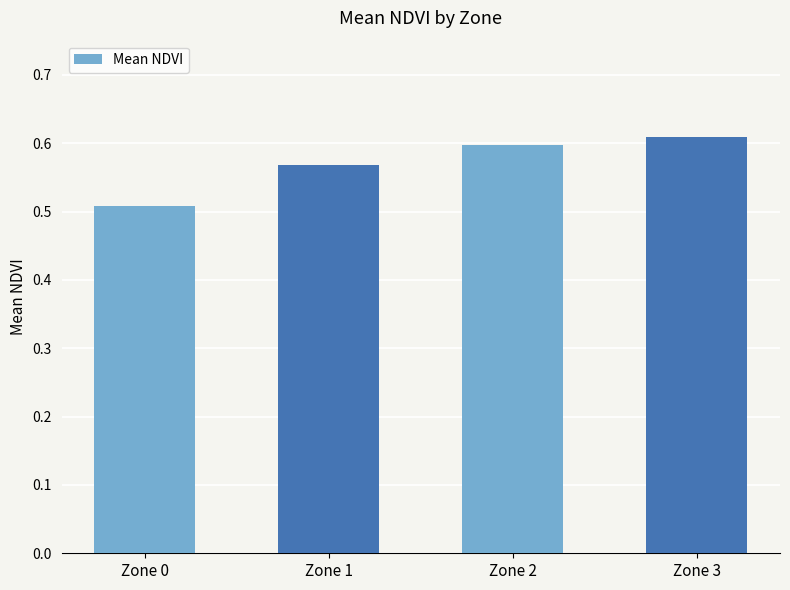

The chart shows a value of 0.6 at Zone 3. True or false?

True